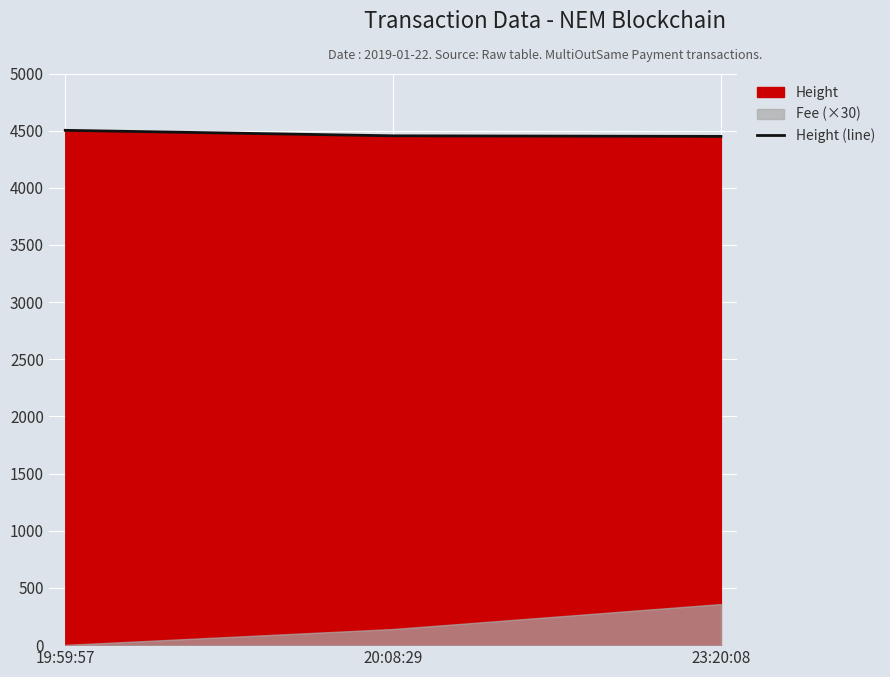

List the labels in order of value, smallest first.

23:20:08, 20:08:29, 19:59:57